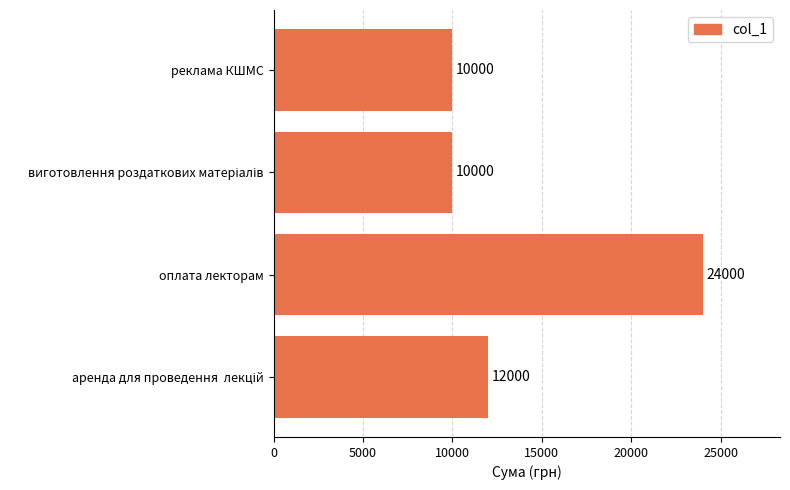

True or false: the data shows 24000 at оплата лекторам.

True